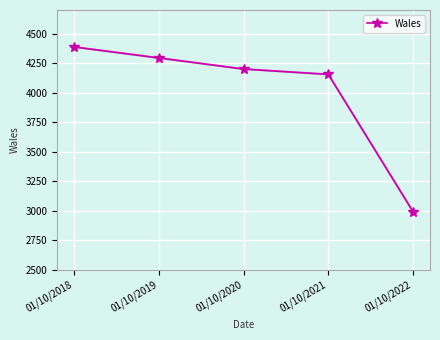

What is the value of the 1st point from the left?

4387